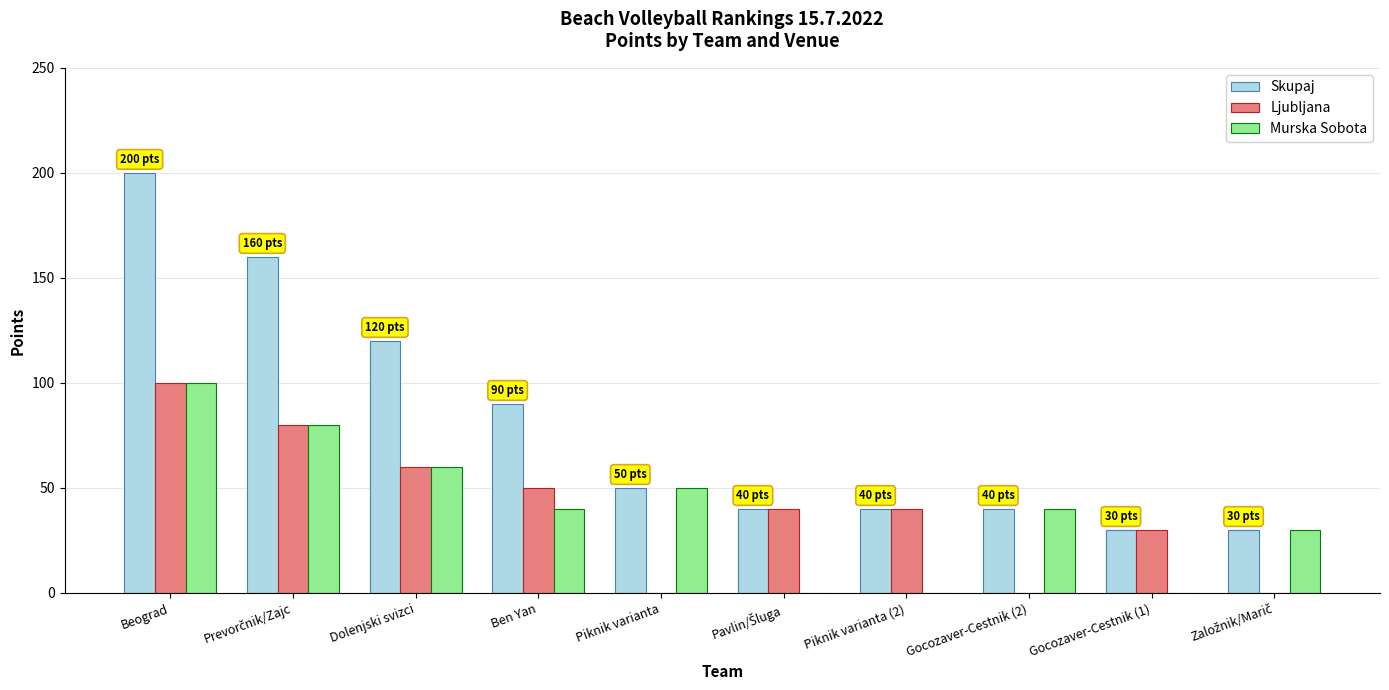

Where does the Murska Sobota series first go above 40?

Beograd